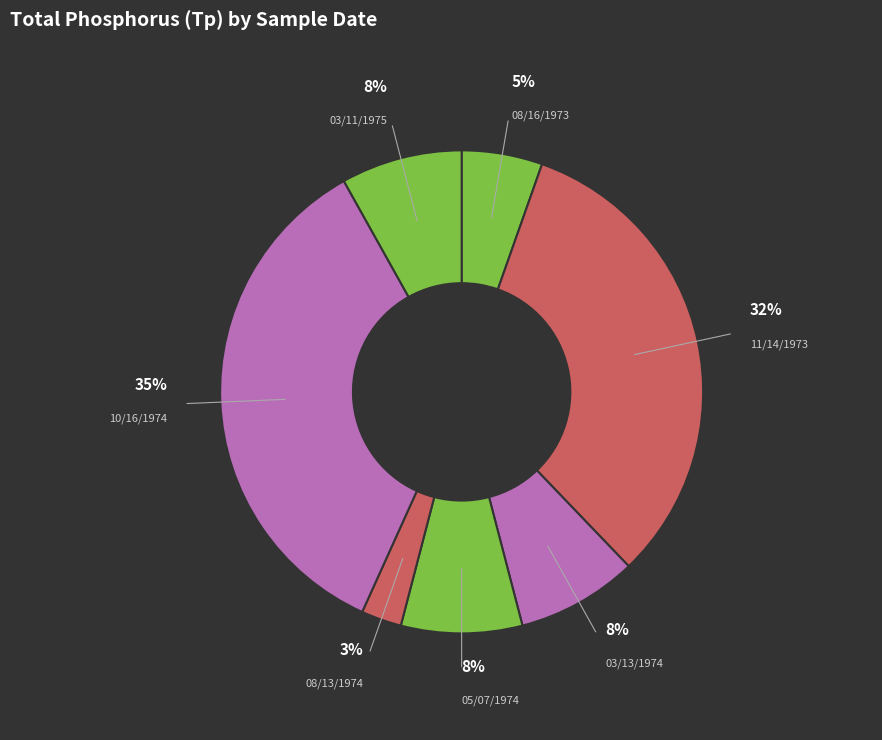

Combined, do 10/16/1974 and 03/13/1974 account for over 50%?

No